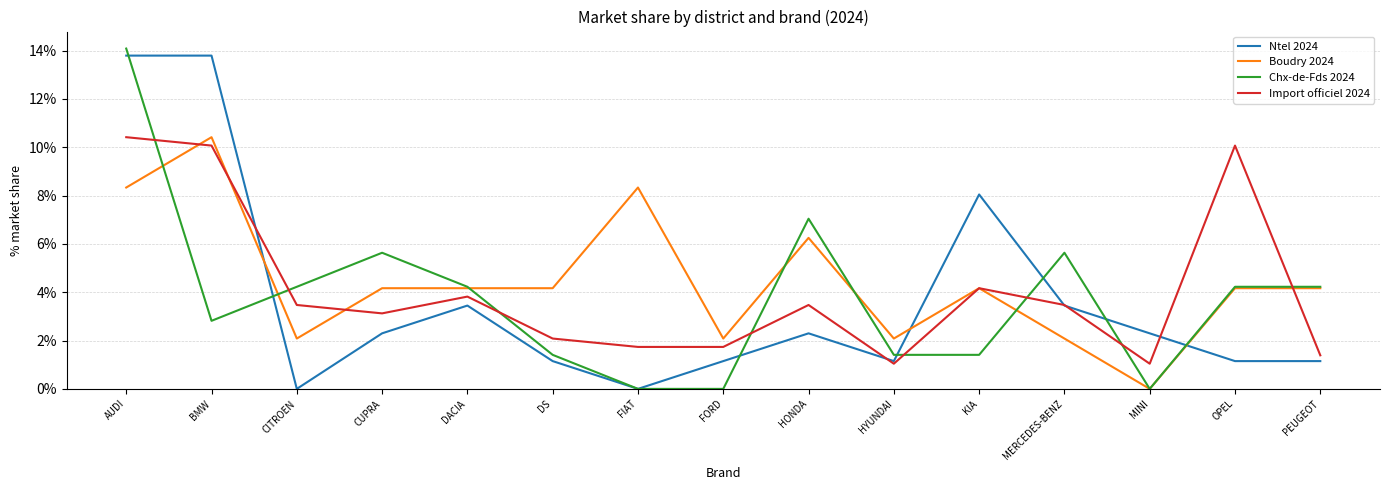

What are all the series names shown in the legend?

Ntel 2024, Boudry 2024, Chx-de-Fds 2024, Import officiel 2024